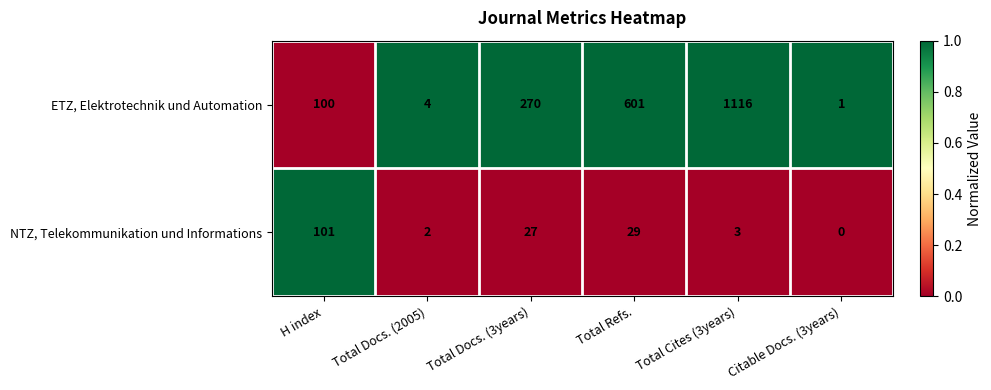

Reading right to left, extract all data points from this chart.

ETZ, Elektrotechnik und Automation: Citable Docs. (3years)=1	Total Cites (3years)=1116	Total Refs.=601	Total Docs. (3years)=270	Total Docs. (2005)=4	H index=100
NTZ, Telekommunikation und Informations: Citable Docs. (3years)=0	Total Cites (3years)=3	Total Refs.=29	Total Docs. (3years)=27	Total Docs. (2005)=2	H index=101